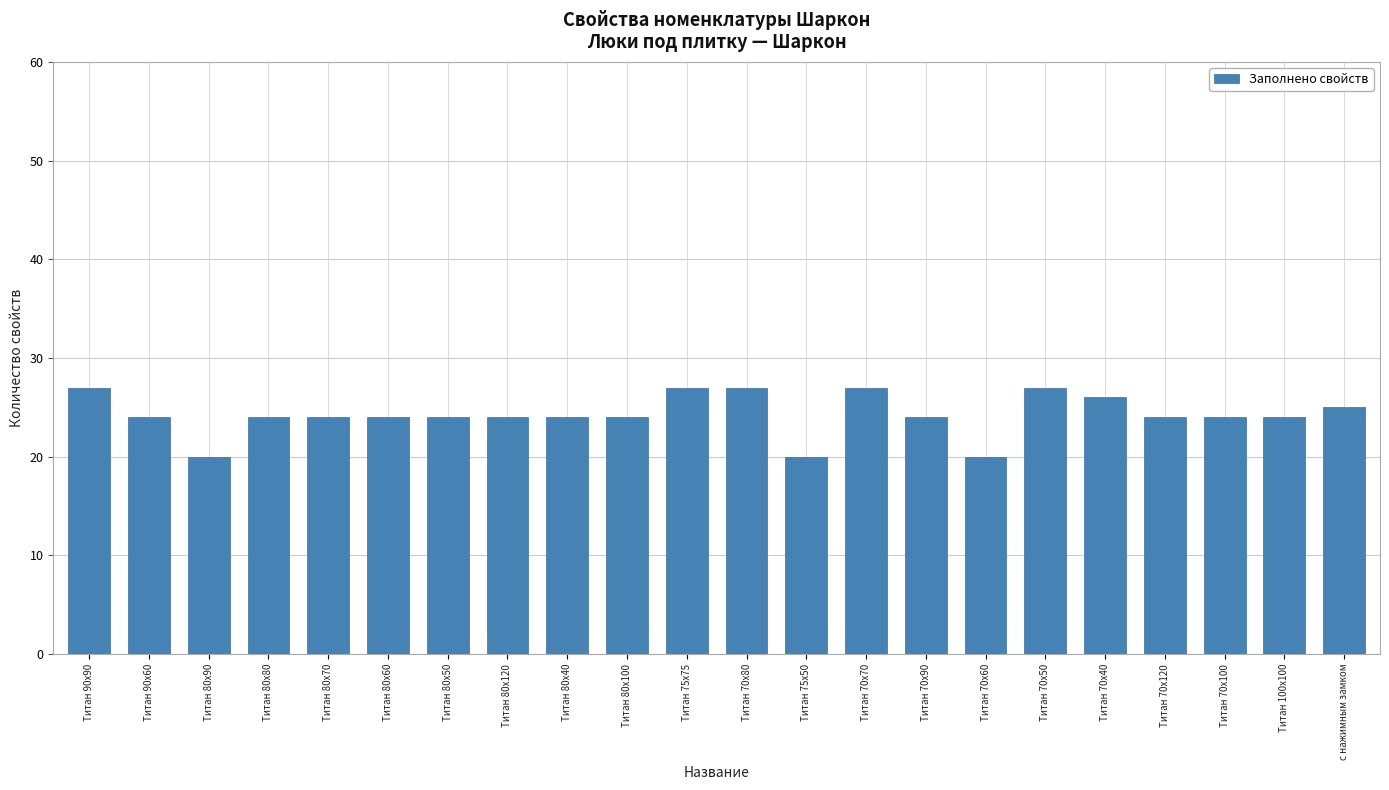

What is the average value?

24